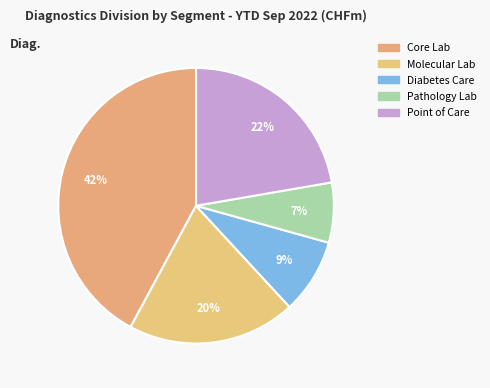

Combined, do Core Lab and Molecular Lab account for over 50%?

Yes